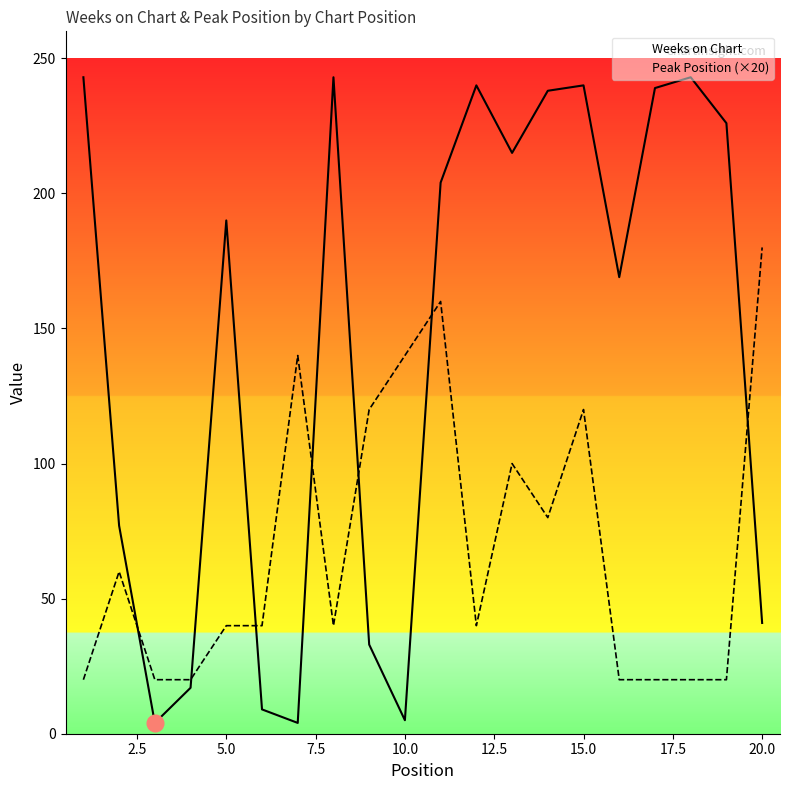

At how many categories does at least one series exceed 120?

15